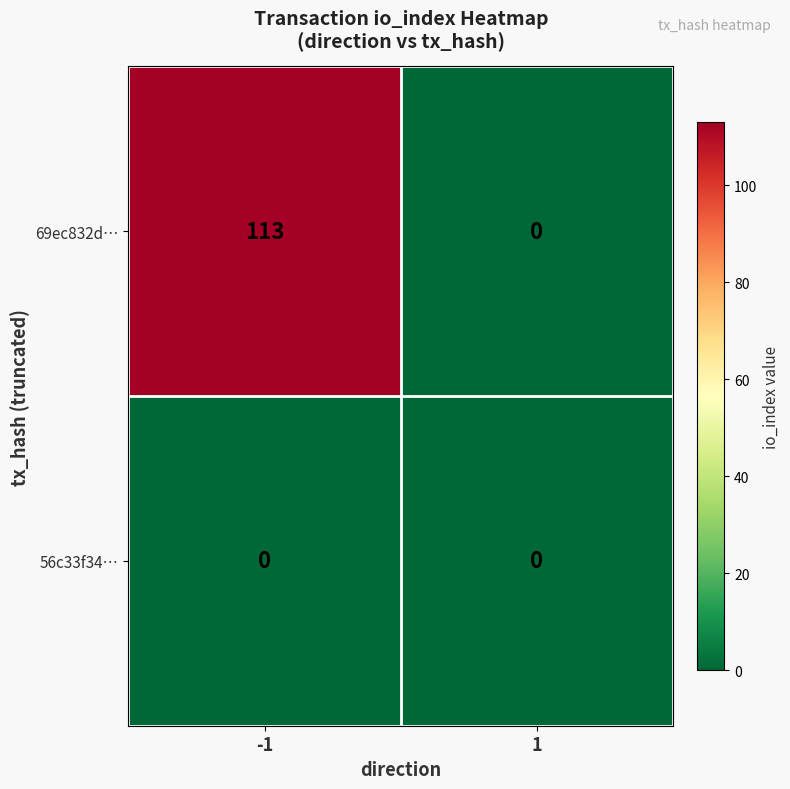

What is the spread (max minus min) of values at -1?

113